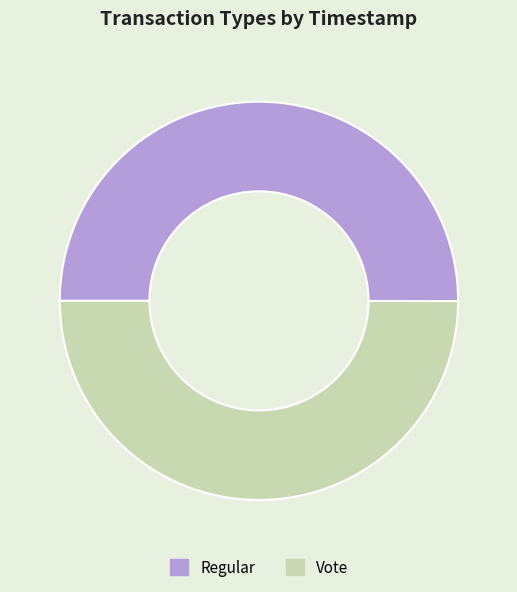

True or false: Regular accounts for 40% of the total.

False